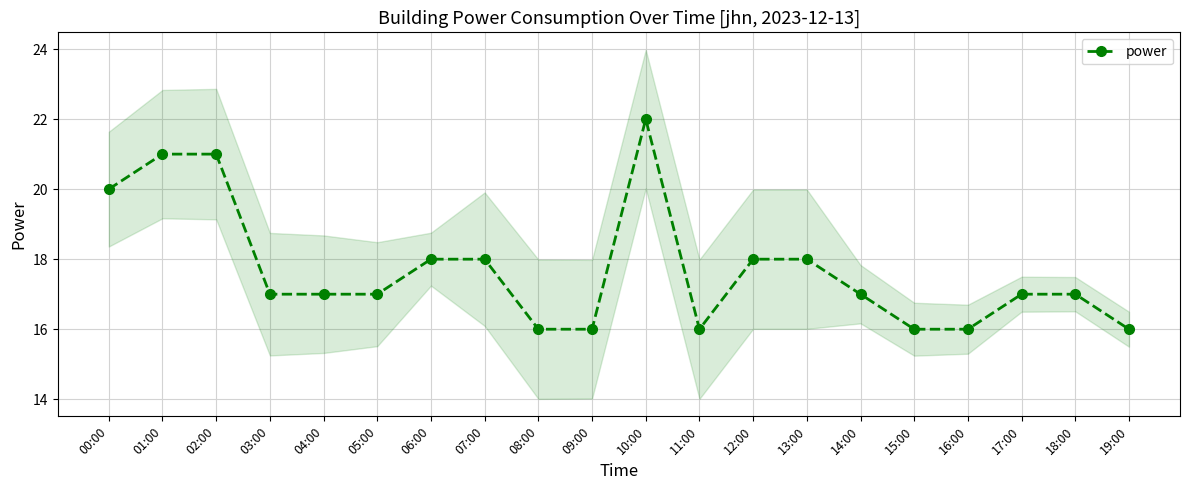

Does the chart have visible grid lines?

Yes